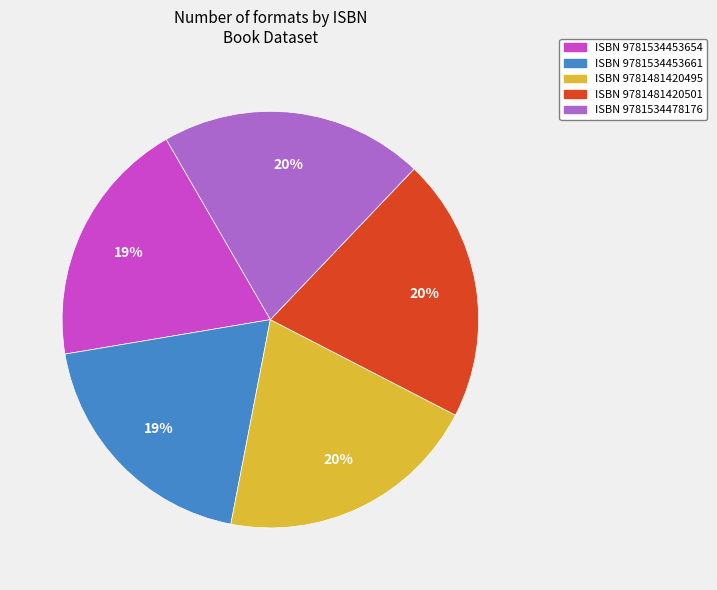

Combined, do ISBN 9781481420495 and ISBN 9781534478176 account for over 50%?

No